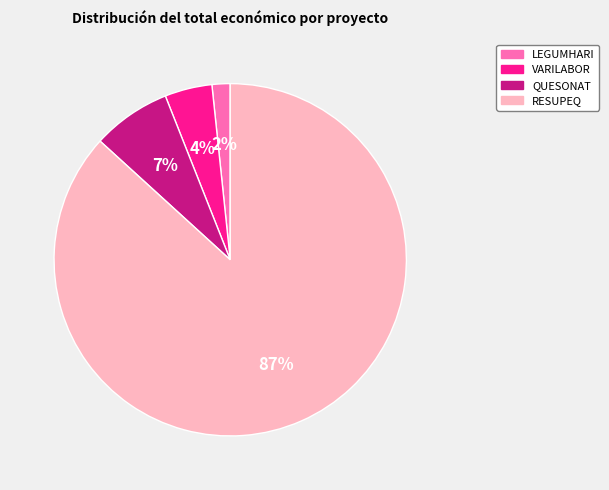

Do QUESONAT and RESUPEQ together represent more than half of the pie?

Yes